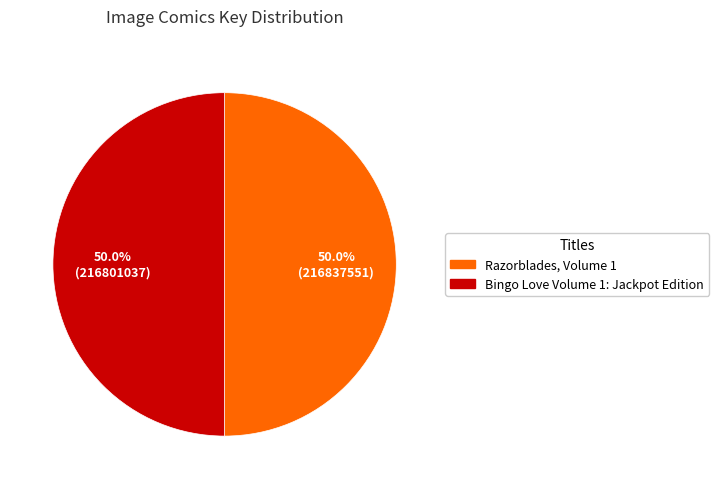

The Razorblades, Volume 1 slice represents 50% of the pie. True or false?

True